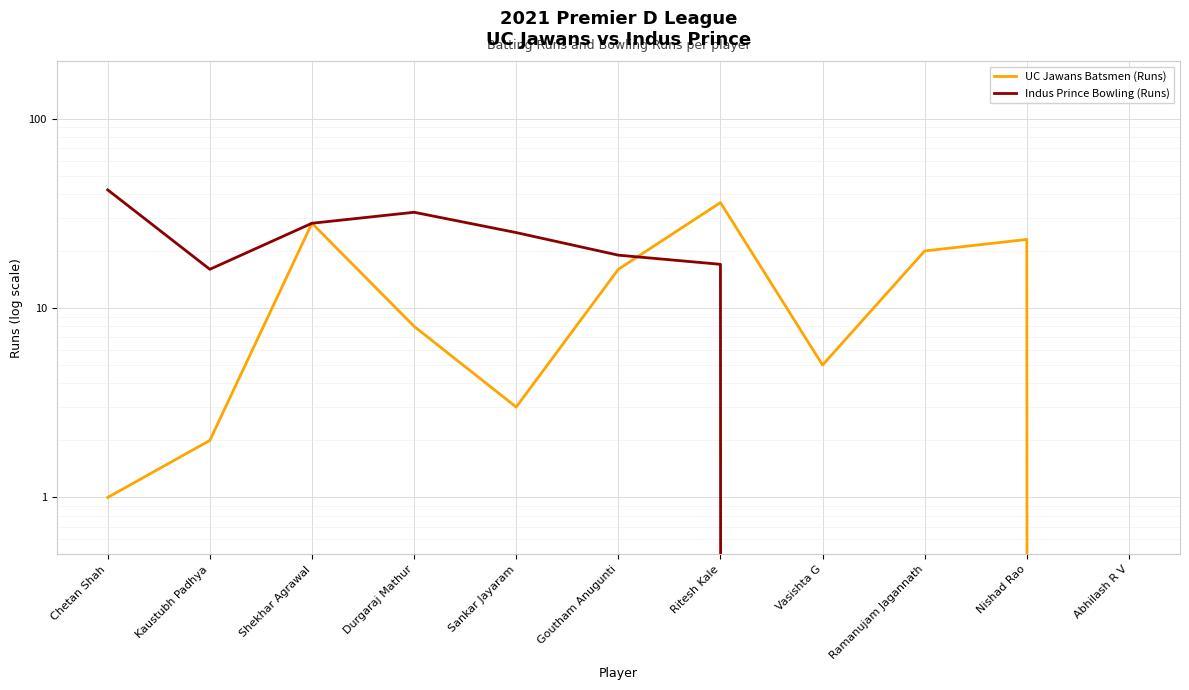

Rank the categories by UC Jawans Batsmen (Runs) value from highest to lowest.

Ritesh Kale, Shekhar Agrawal, Nishad Rao, Ramanujam Jagannath, Goutham Anugunti, Durgaraj Mathur, Vasishta G, Sankar Jayaram, Kaustubh Padhya, Chetan Shah, Abhilash R V